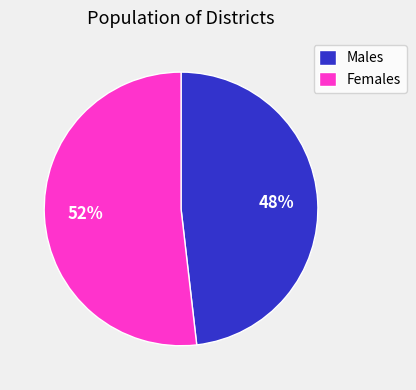

To the nearest percent, what is the difference between the largest and smallest slice percentages?

4%